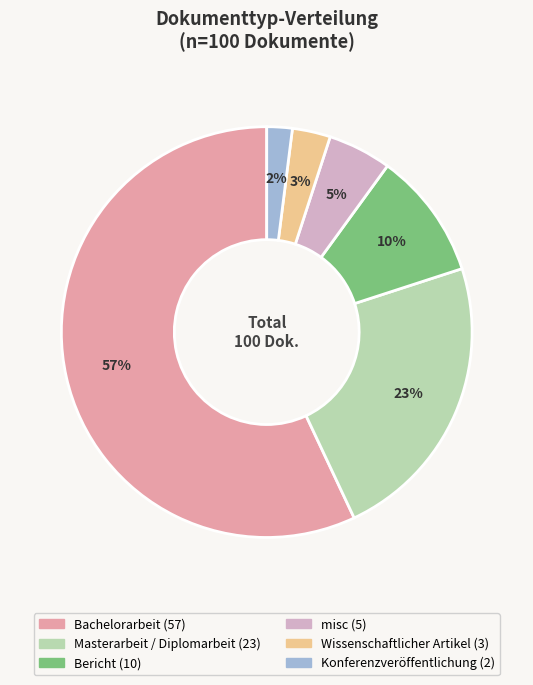

Which category has the smallest portion of the pie?

Konferenzveröffentlichung